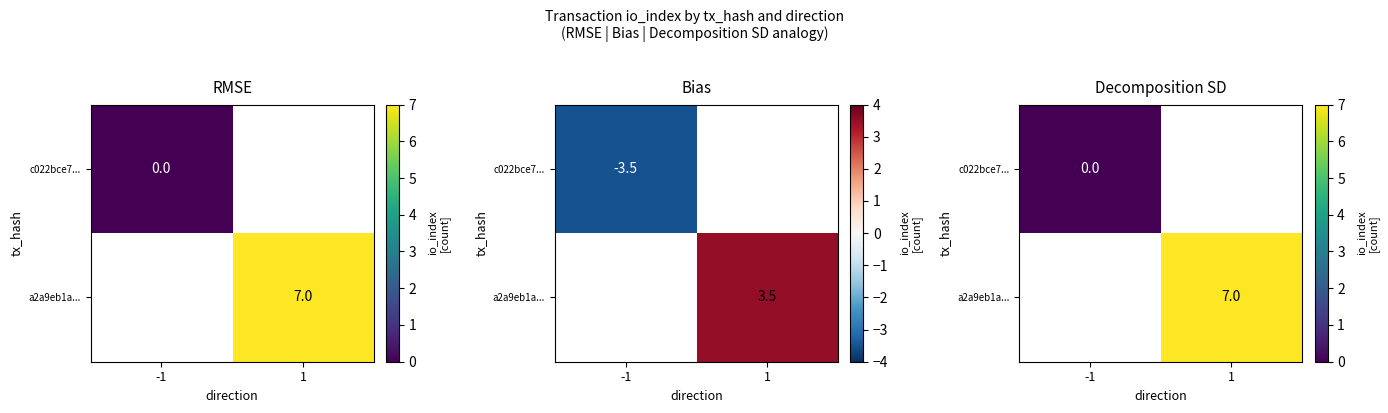

Rank the series by their maximum value, from lowest to highest.

c022bce7..., a2a9eb1a...